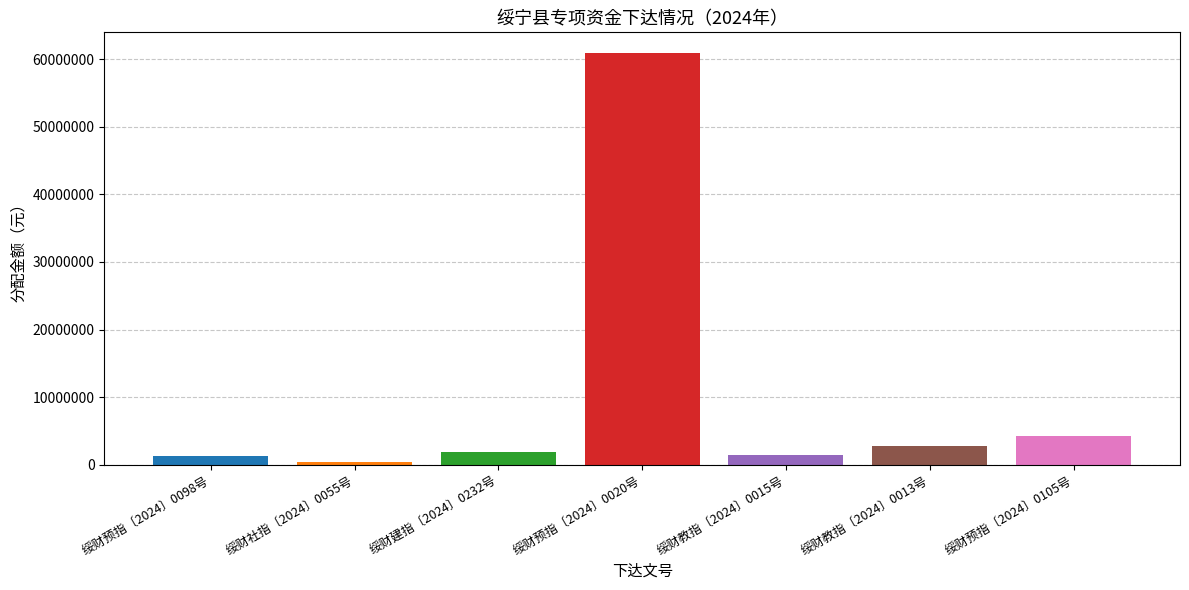

What is the maximum value shown in the chart?

60928000